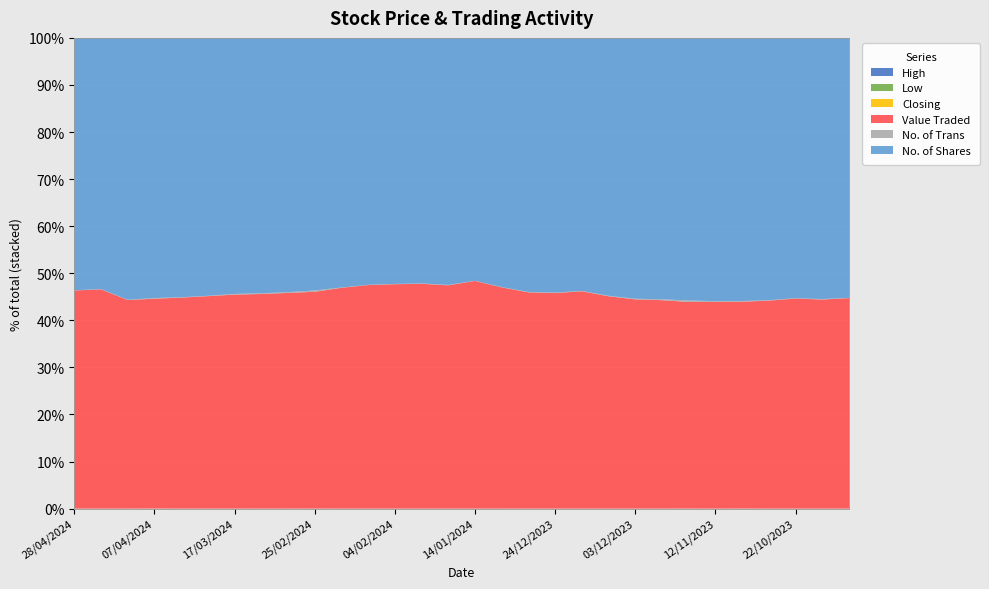

Reading left to right, what are all the values shown in this chart?

High: 28/04/2024=0.9	21/04/2024=0.9	14/04/2024=0.8	07/04/2024=0.8	31/03/2024=0.8	24/03/2024=0.8	17/03/2024=0.8	10/03/2024=0.9	03/03/2024=0.9	25/02/2024=0.9	18/02/2024=0.9	11/02/2024=0.9	04/02/2024=0.9	28/01/2024=0.9	21/01/2024=0.9	14/01/2024=1.0	07/01/2024=0.9	31/12/2023=0.9	24/12/2023=0.9	17/12/2023=0.9	10/12/2023=0.8	03/12/2023=0.8	26/11/2023=0.8	19/11/2023=0.8	12/11/2023=0.8	05/11/2023=0.8	29/10/2023=0.8	22/10/2023=0.8	15/10/2023=0.8	08/10/2023=0.8
Low: 28/04/2024=0.8	21/04/2024=0.8	14/04/2024=0.8	07/04/2024=0.8	31/03/2024=0.8	24/03/2024=0.8	17/03/2024=0.8	10/03/2024=0.8	03/03/2024=0.8	25/02/2024=0.8	18/02/2024=0.9	11/02/2024=0.9	04/02/2024=0.9	28/01/2024=0.9	21/01/2024=0.9	14/01/2024=0.9	07/01/2024=0.9	31/12/2023=0.8	24/12/2023=0.8	17/12/2023=0.8	10/12/2023=0.8	03/12/2023=0.8	26/11/2023=0.8	19/11/2023=0.8	12/11/2023=0.8	05/11/2023=0.8	29/10/2023=0.8	22/10/2023=0.8	15/10/2023=0.8	08/10/2023=0.8
Closing: 28/04/2024=0.9	21/04/2024=0.9	14/04/2024=0.8	07/04/2024=0.8	31/03/2024=0.8	24/03/2024=0.8	17/03/2024=0.8	10/03/2024=0.8	03/03/2024=0.8	25/02/2024=0.9	18/02/2024=0.9	11/02/2024=0.9	04/02/2024=0.9	28/01/2024=0.9	21/01/2024=0.9	14/01/2024=0.9	07/01/2024=0.9	31/12/2023=0.9	24/12/2023=0.8	17/12/2023=0.9	10/12/2023=0.8	03/12/2023=0.8	26/11/2023=0.8	19/11/2023=0.8	12/11/2023=0.8	05/11/2023=0.8	29/10/2023=0.8	22/10/2023=0.8	15/10/2023=0.8	08/10/2023=0.8
Value Traded: 28/04/2024=108151.0	21/04/2024=183809.0	14/04/2024=67486.0	07/04/2024=6373.0	31/03/2024=28461.0	24/03/2024=15711.0	17/03/2024=14012.0	10/03/2024=20667.0	03/03/2024=29094.0	25/02/2024=13986.0	18/02/2024=120675.0	11/02/2024=123852.0	04/02/2024=65574.0	28/01/2024=89146.0	21/01/2024=120098.0	14/01/2024=767648.0	07/01/2024=306895.0	31/12/2023=17568.0	24/12/2023=61276.0	17/12/2023=112894.0	10/12/2023=60694.0	03/12/2023=22716.0	26/11/2023=19905.0	19/11/2023=9014.0	12/11/2023=30171.0	05/11/2023=7480.0	29/10/2023=37779.0	22/10/2023=37212.0	15/10/2023=23769.0	08/10/2023=85937.0
No. of Trans: 28/04/2024=93.0	21/04/2024=223.0	14/04/2024=88.0	07/04/2024=20.0	31/03/2024=46.0	24/03/2024=26.0	17/03/2024=41.0	10/03/2024=73.0	03/03/2024=92.0	25/02/2024=88.0	18/02/2024=154.0	11/02/2024=131.0	04/02/2024=82.0	28/01/2024=140.0	21/01/2024=214.0	14/01/2024=625.0	07/01/2024=365.0	31/12/2023=37.0	24/12/2023=137.0	17/12/2023=200.0	10/12/2023=136.0	03/12/2023=69.0	26/11/2023=85.0	19/11/2023=69.0	12/11/2023=101.0	05/11/2023=24.0	29/10/2023=91.0	22/10/2023=53.0	15/10/2023=59.0	08/10/2023=103.0
No. of Shares: 28/04/2024=125102.0	21/04/2024=210530.0	14/04/2024=84701.0	07/04/2024=7900.0	31/03/2024=34980.0	24/03/2024=19072.0	17/03/2024=16764.0	10/03/2024=24590.0	03/03/2024=34303.0	25/02/2024=16293.0	18/02/2024=136396.0	11/02/2024=136761.0	04/02/2024=71888.0	28/01/2024=97362.0	21/01/2024=132836.0	14/01/2024=818534.0	07/01/2024=345663.0	31/12/2023=20640.0	24/12/2023=72407.0	17/12/2023=131373.0	10/12/2023=73706.0	03/12/2023=28316.0	26/11/2023=24962.0	19/11/2023=11453.0	12/11/2023=38425.0	05/11/2023=9511.0	29/10/2023=47640.0	22/10/2023=46098.0	15/10/2023=29689.0	08/10/2023=106093.0